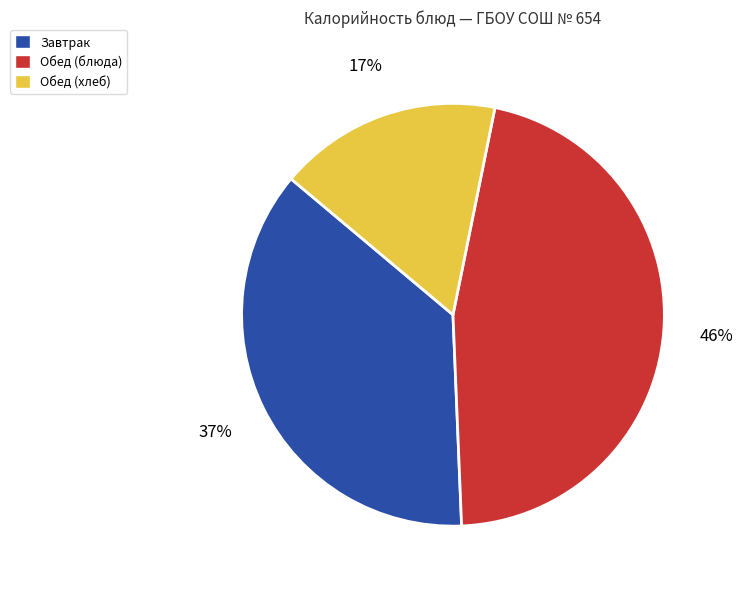

To the nearest percent, what is the difference between the largest and smallest slice percentages?

29%